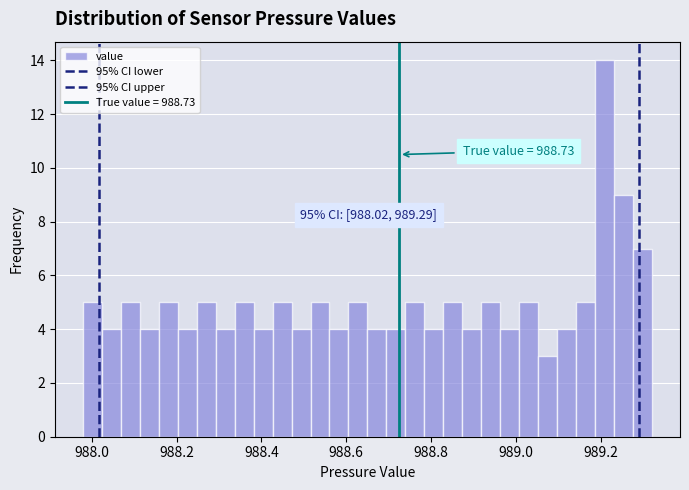

Around what value on the x-axis is the tallest bar? Give the approximate position of its centre, as read against the axis.

989.20